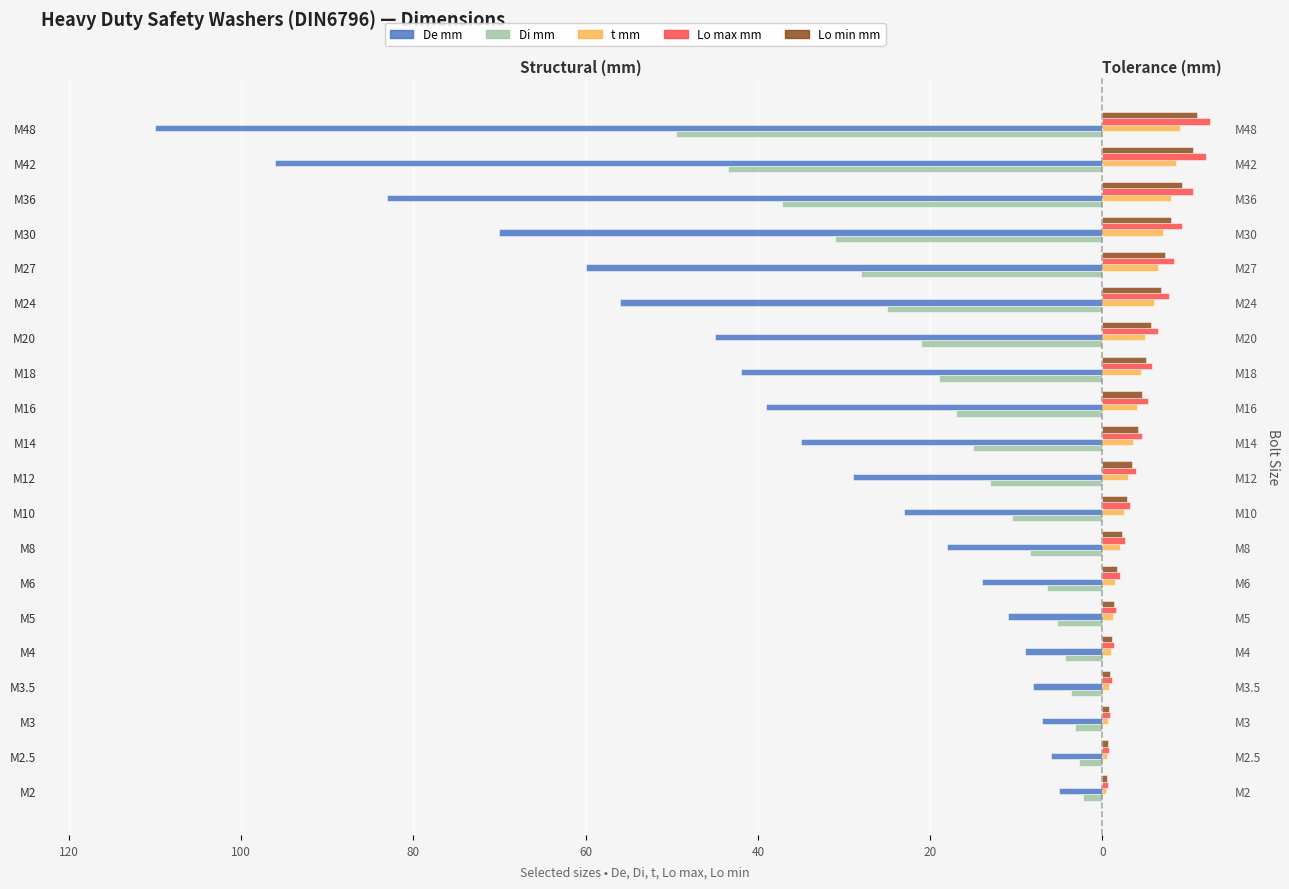

How many categories are shown in the chart?

20